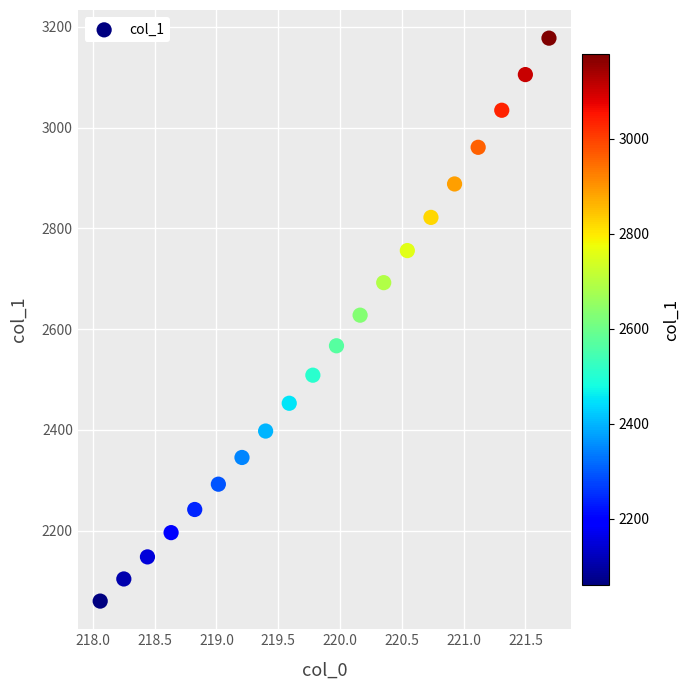

What is the range of X values (max minus min)?

3.6